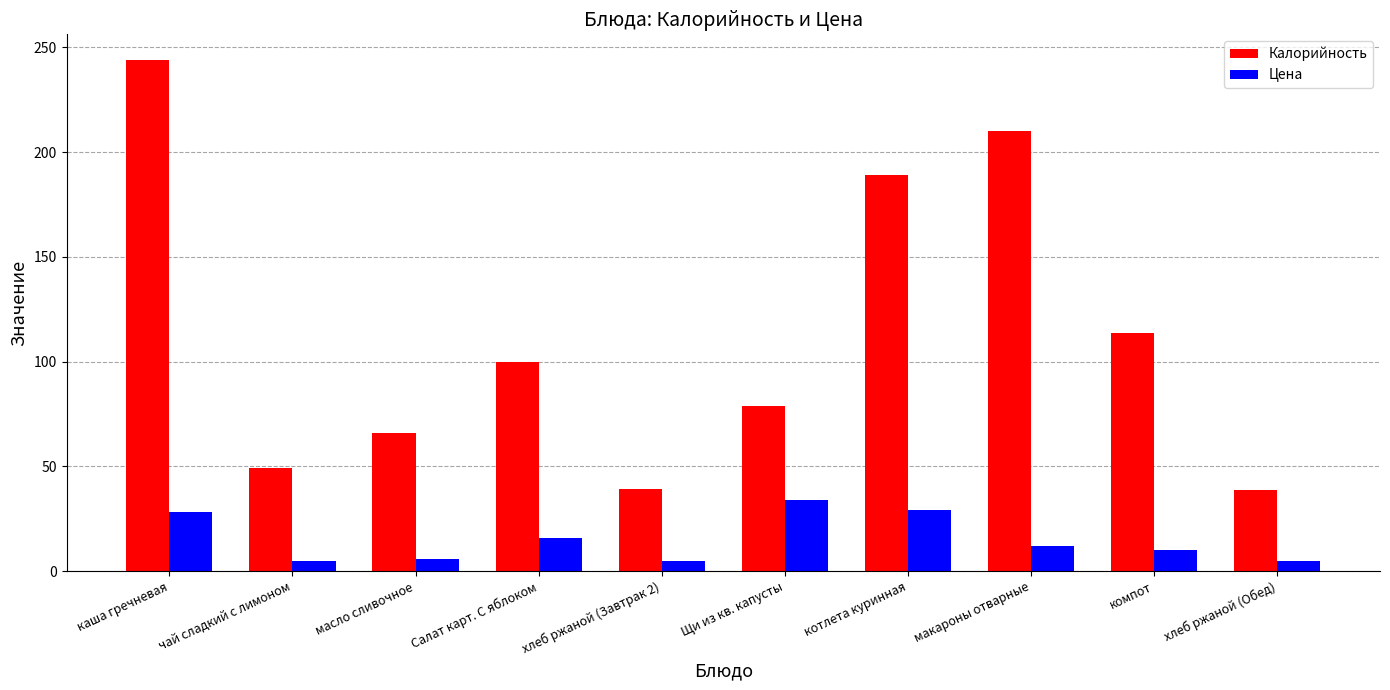

Read the Калорийность value at Салат карт. С яблоком.

100.0